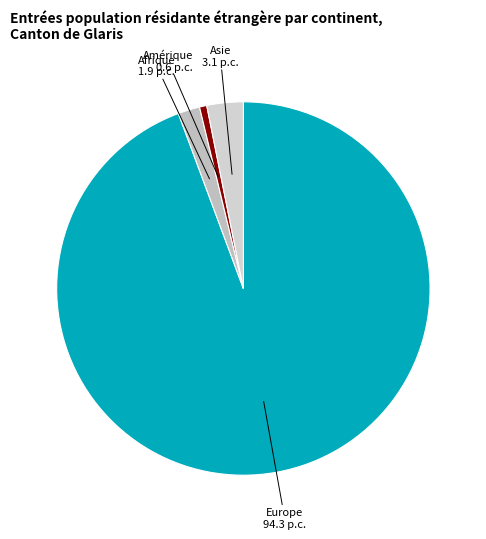

Which category has the biggest portion of the pie?

Europe